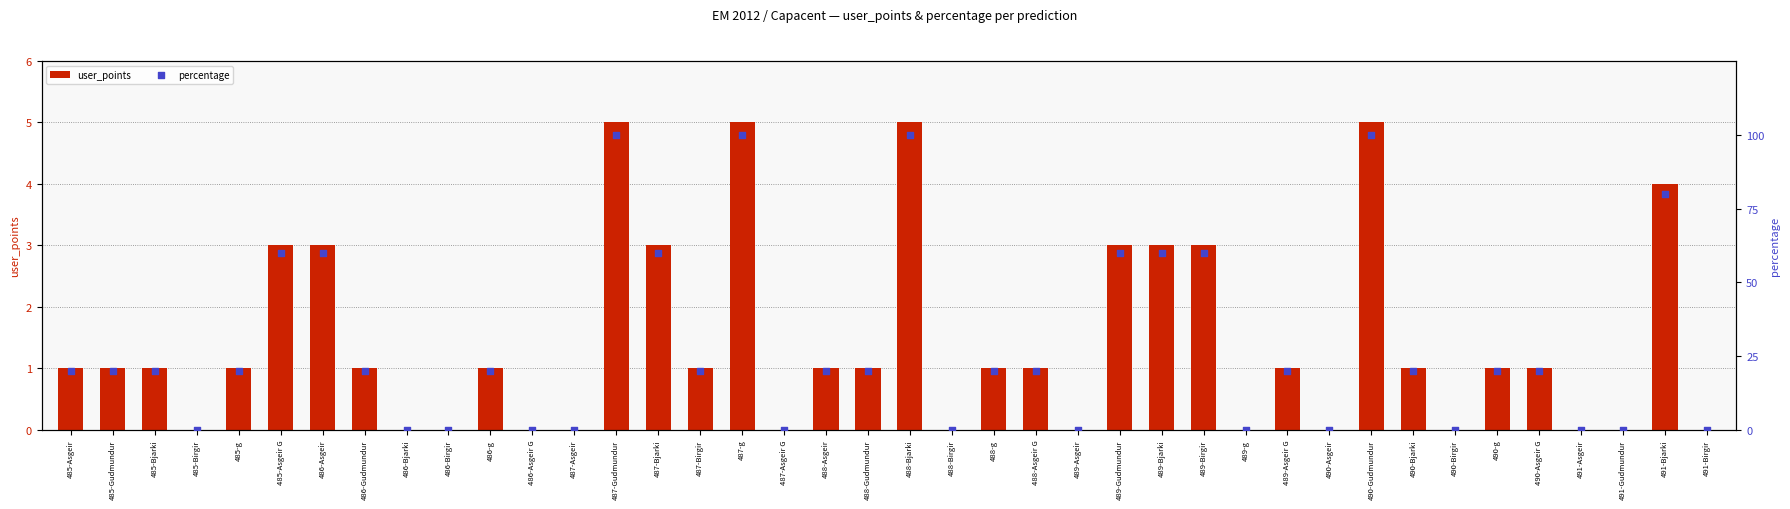

Which series has the largest Y range (max minus min)?

percentage